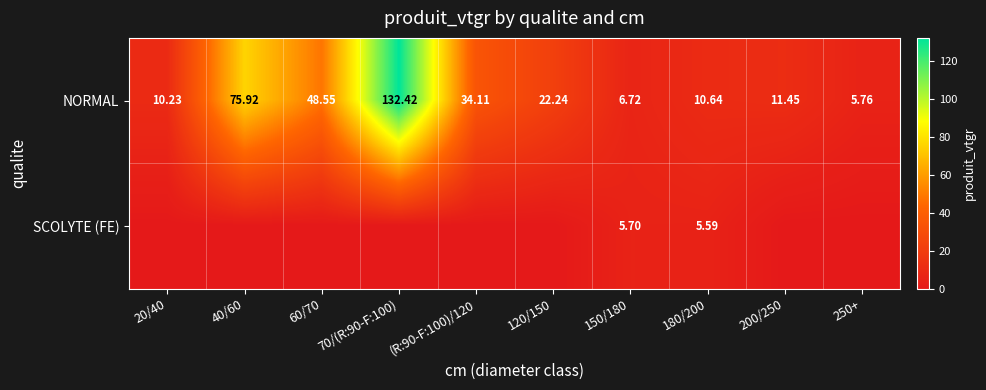

Between 60/70 and 150/180, which series saw the biggest shift?

NORMAL